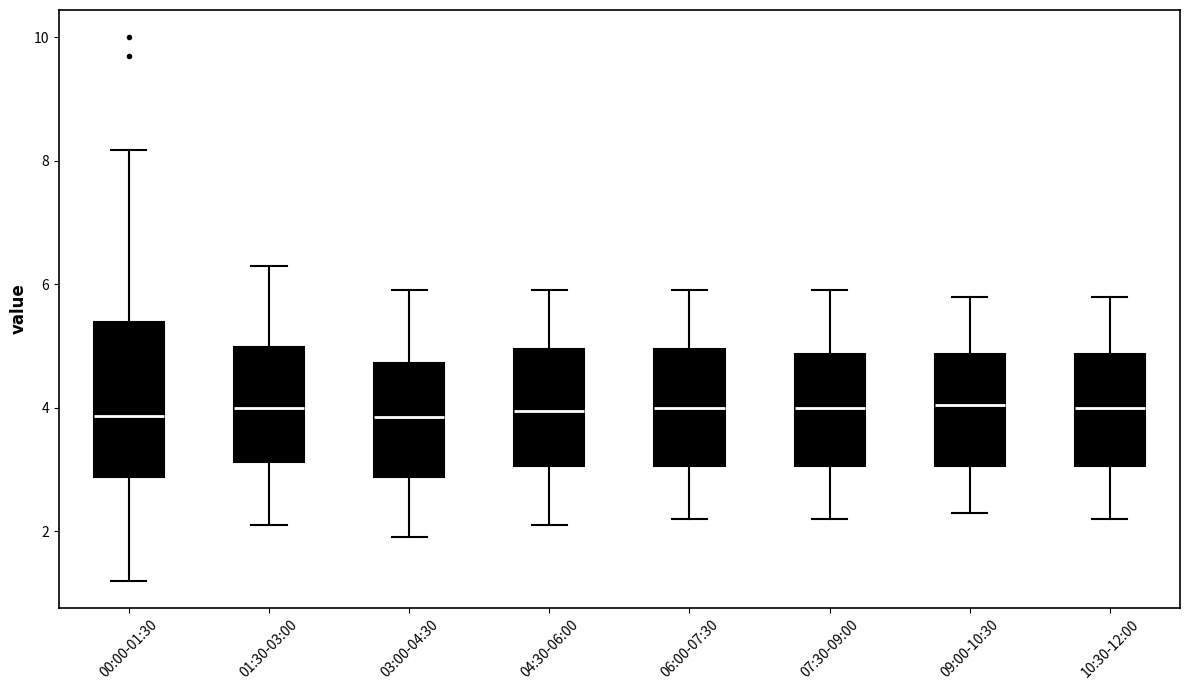

Comparing the boxes themselves (not the whiskers), which one is the tallest?

00:00-01:30